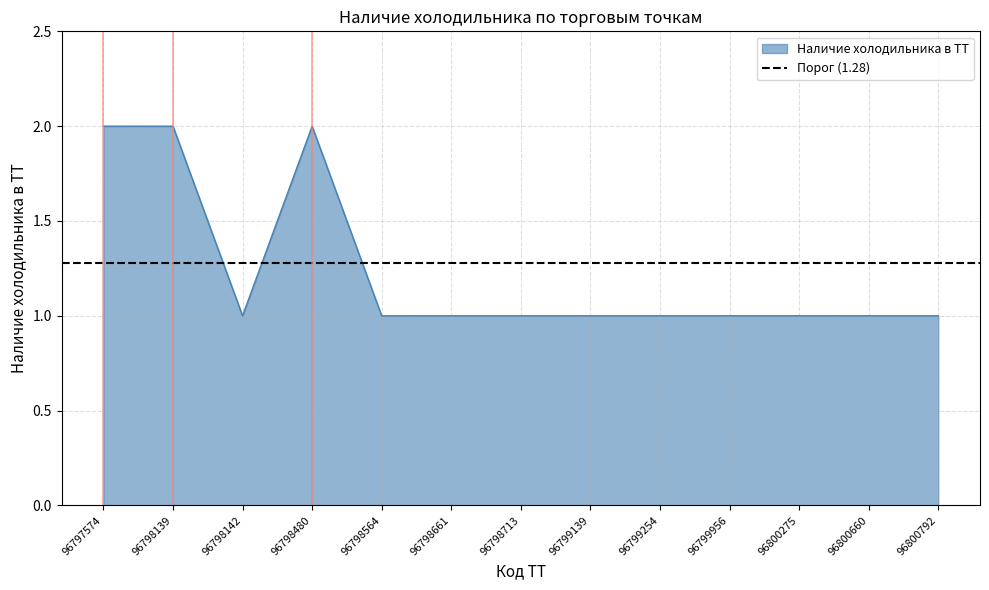

Is it true that Наличие холодильника в ТТ equals 1 at 96798142?

True